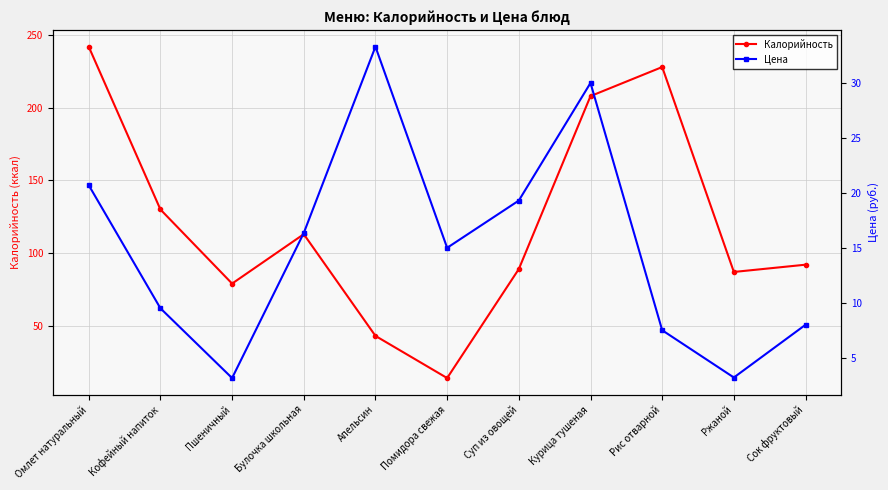

Is it true that Цена equals 3.1 at Пшеничный?

True